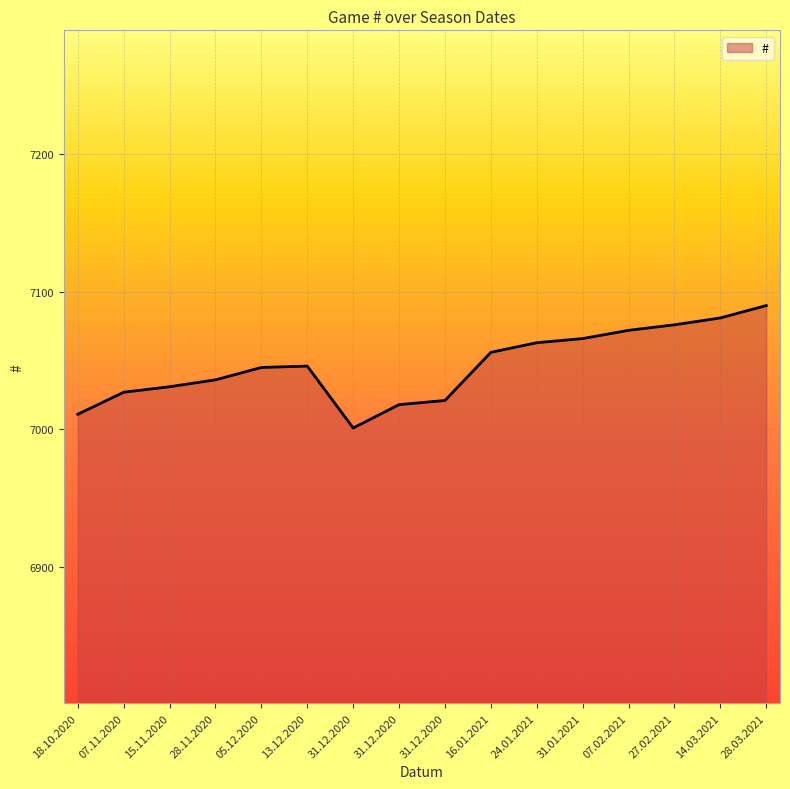

At which category does the chart reach its minimum across all series?

31.12.2020